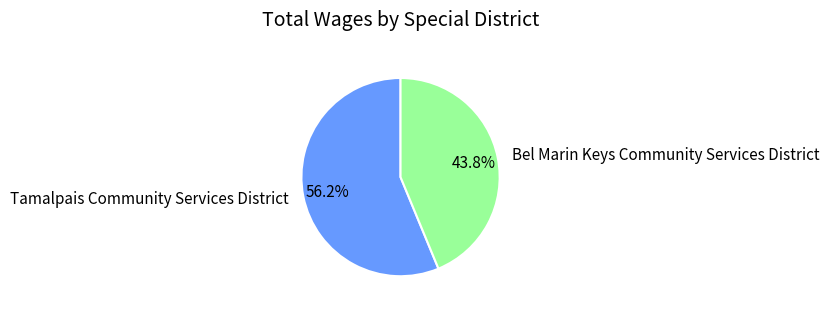

Is the sum of Bel Marin Keys Community Services District and Tamalpais Community Services District greater than half?

Yes